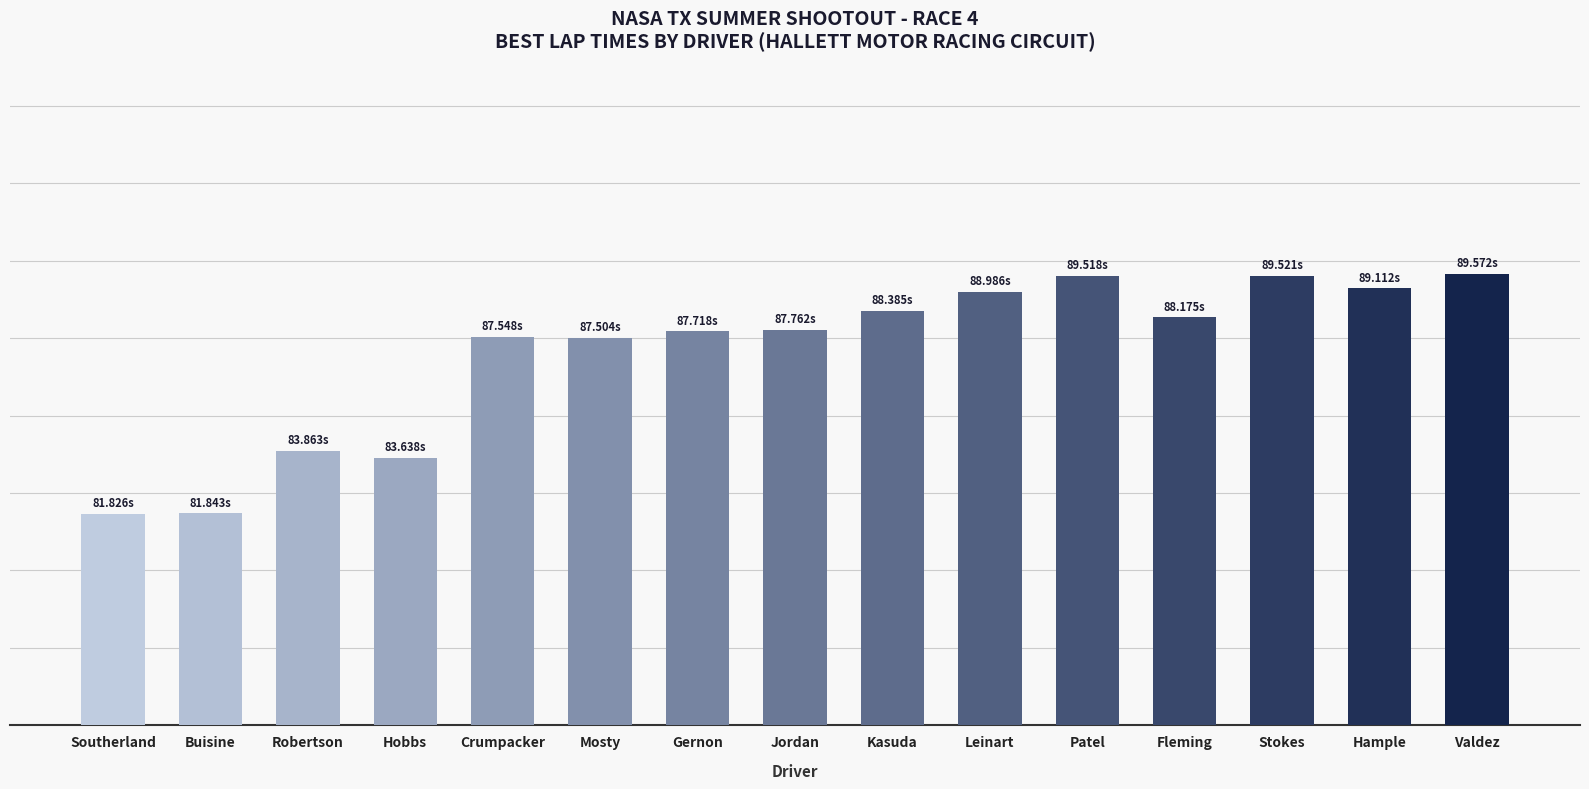

Read the value at Fleming.

88.2